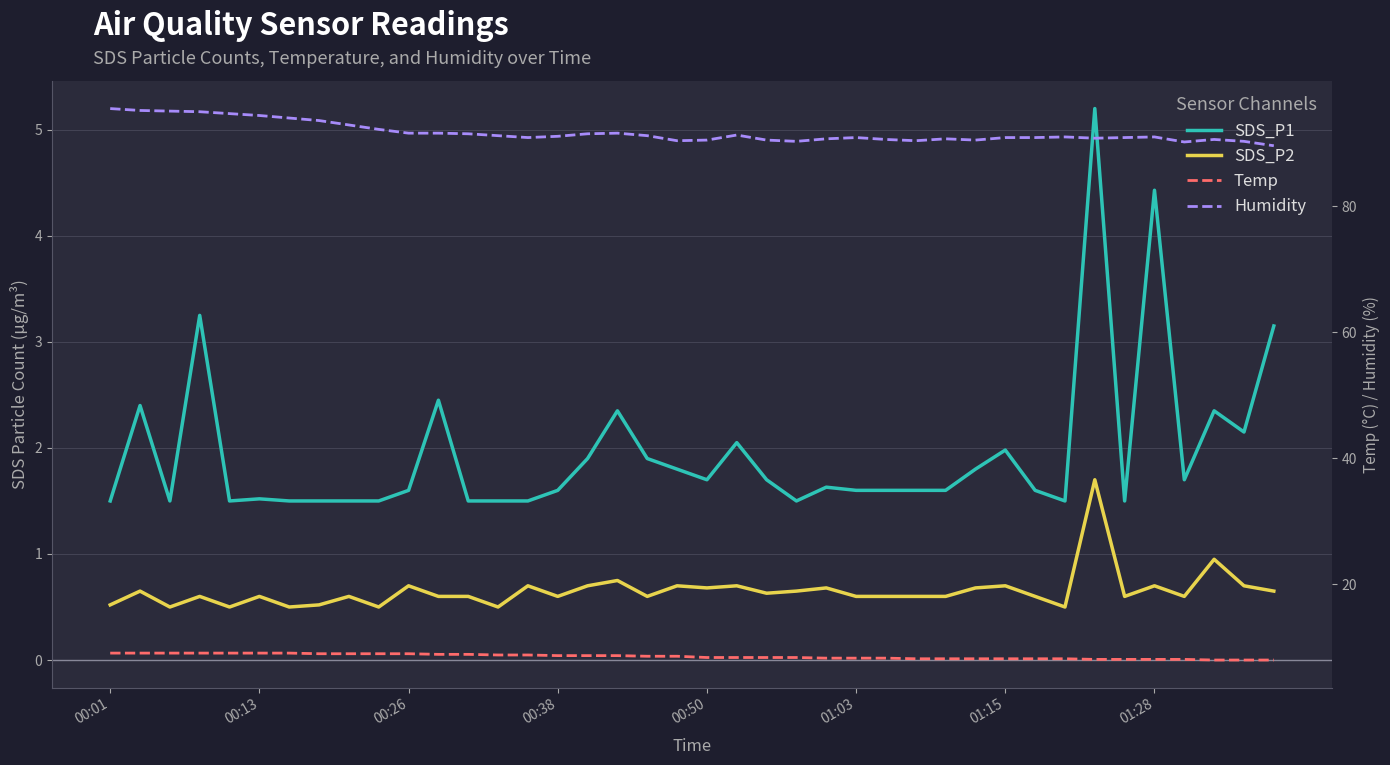

Which series has the largest total across all categories?

Humidity